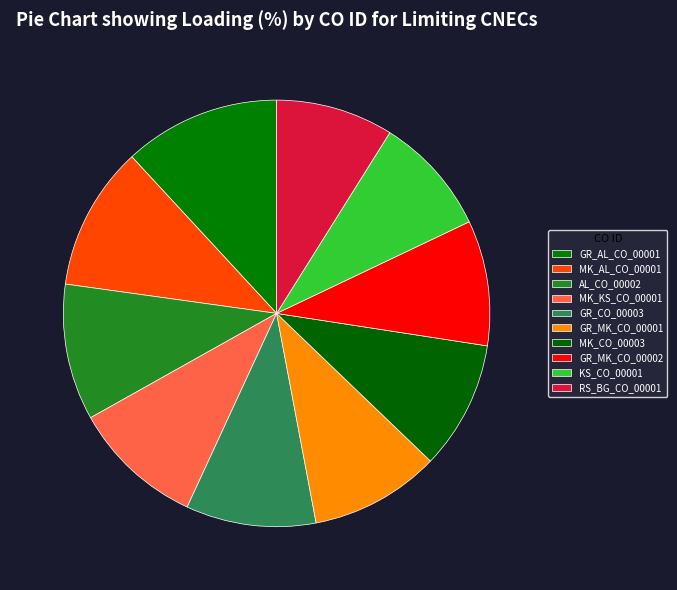

Count the number of slices in the pie.

10